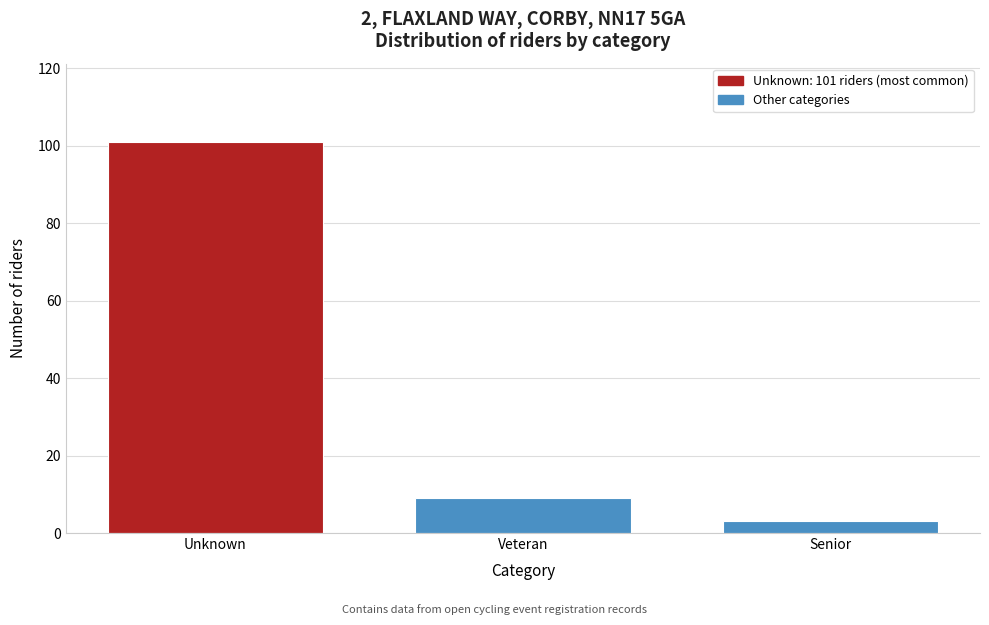

Reading left to right, what are all the values shown in this chart?

Unknown=101	Veteran=9	Senior=3